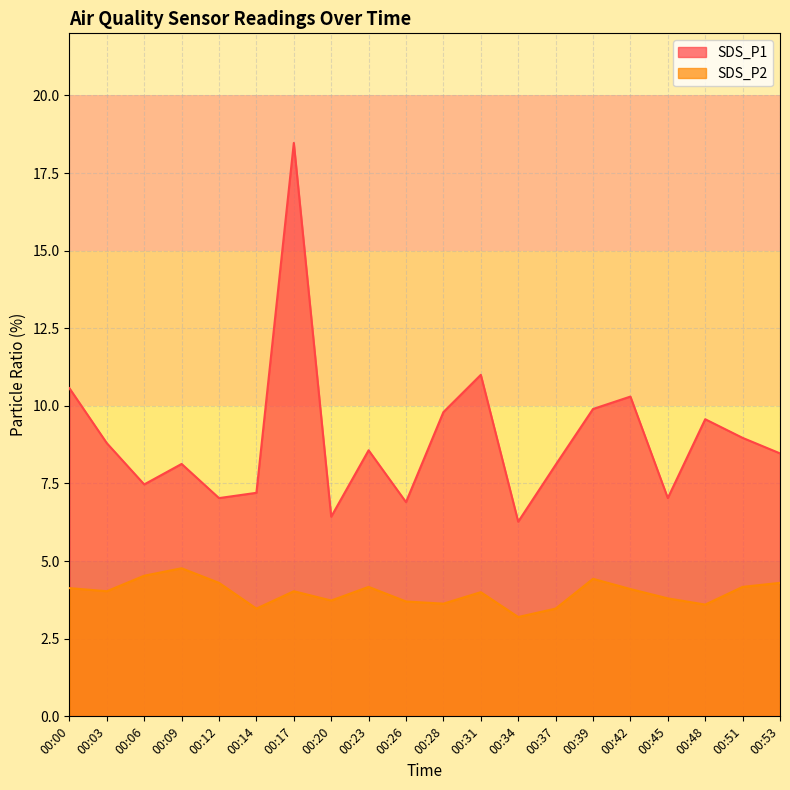

What is the difference between the SDS_P2 values at 00:26 and 00:09?

1.1